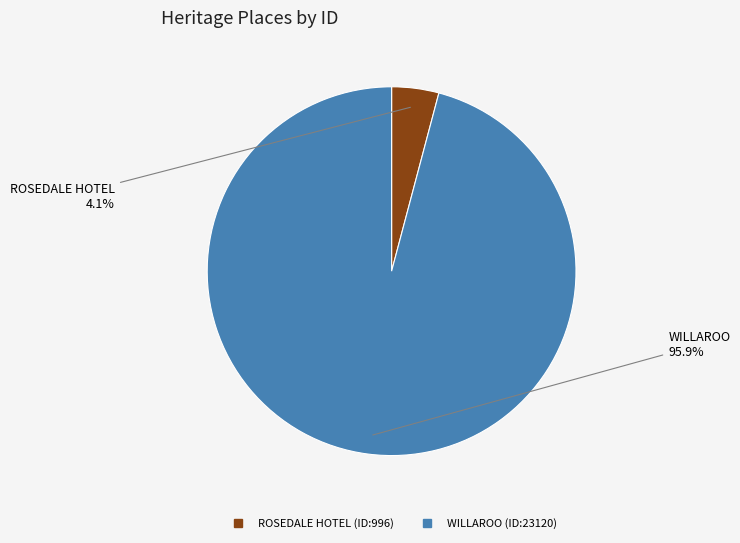

What is the largest slice in the pie chart?

WILLAROO